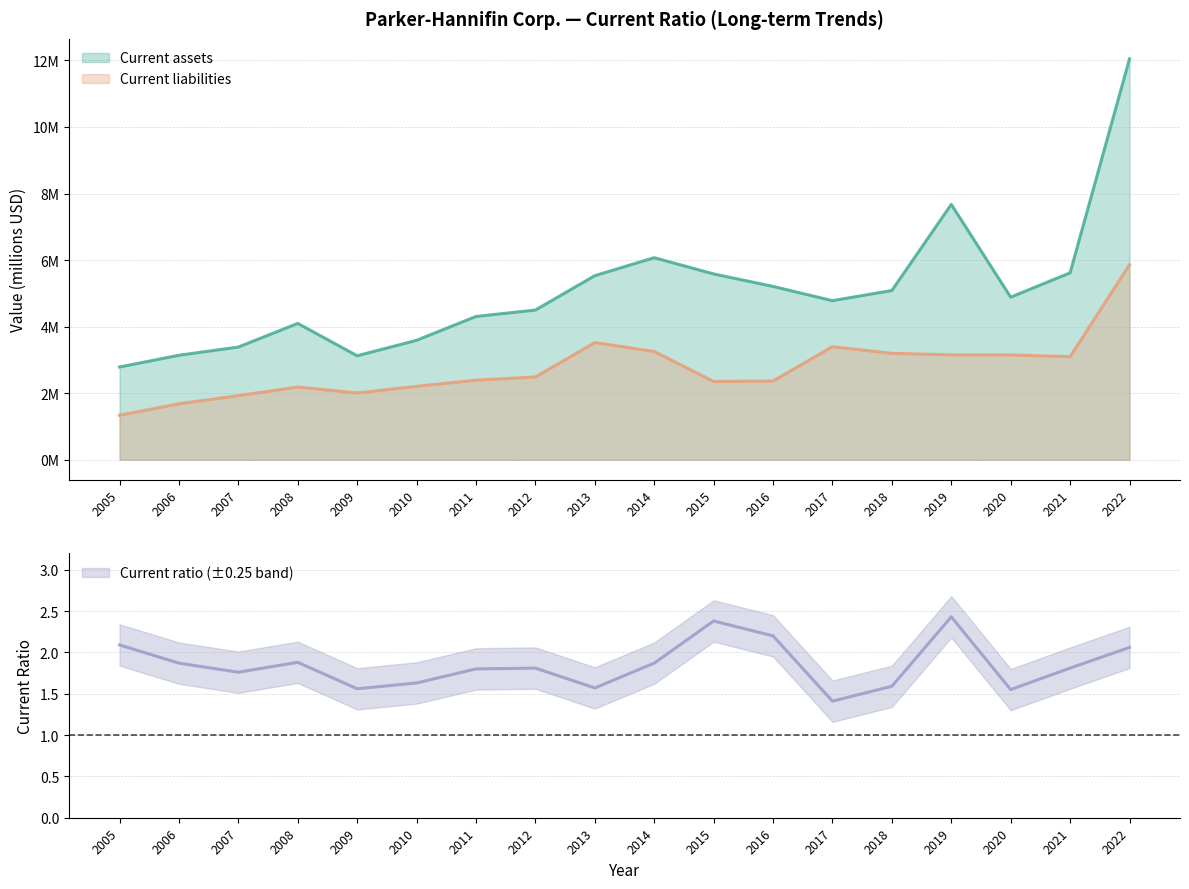

What are all the series names shown in the legend?

Current assets, Current liabilities, Current ratio